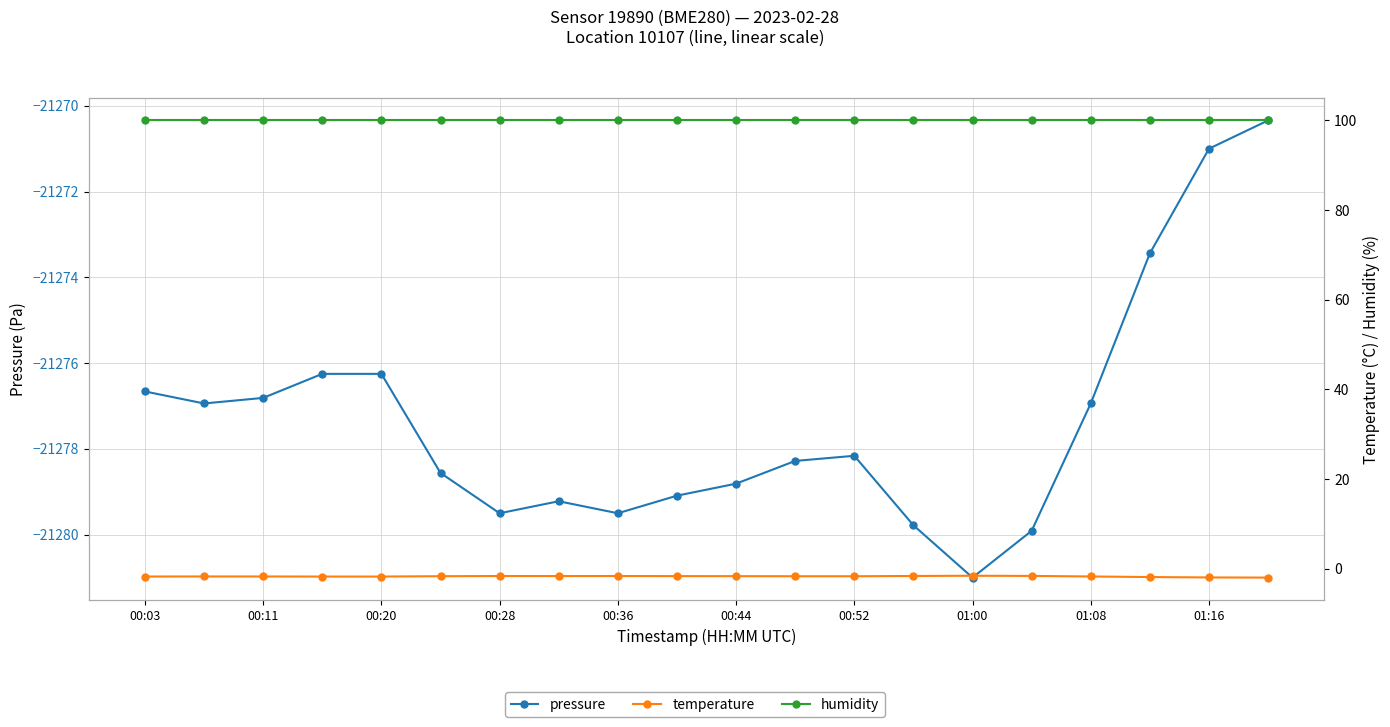

How many series are shown in this chart?

3